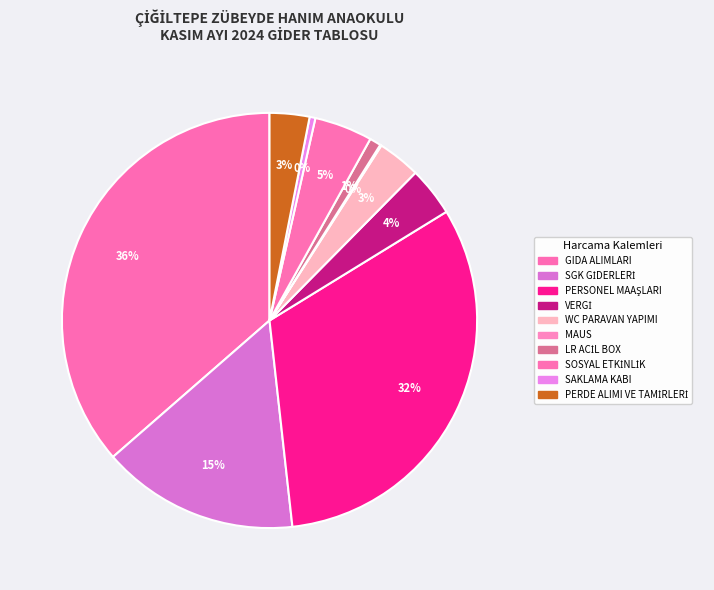

To the nearest percent, what is the combined percentage of GIDA ALIMLARI and PERDE ALIMI VE TAMİRLERİ?

40%